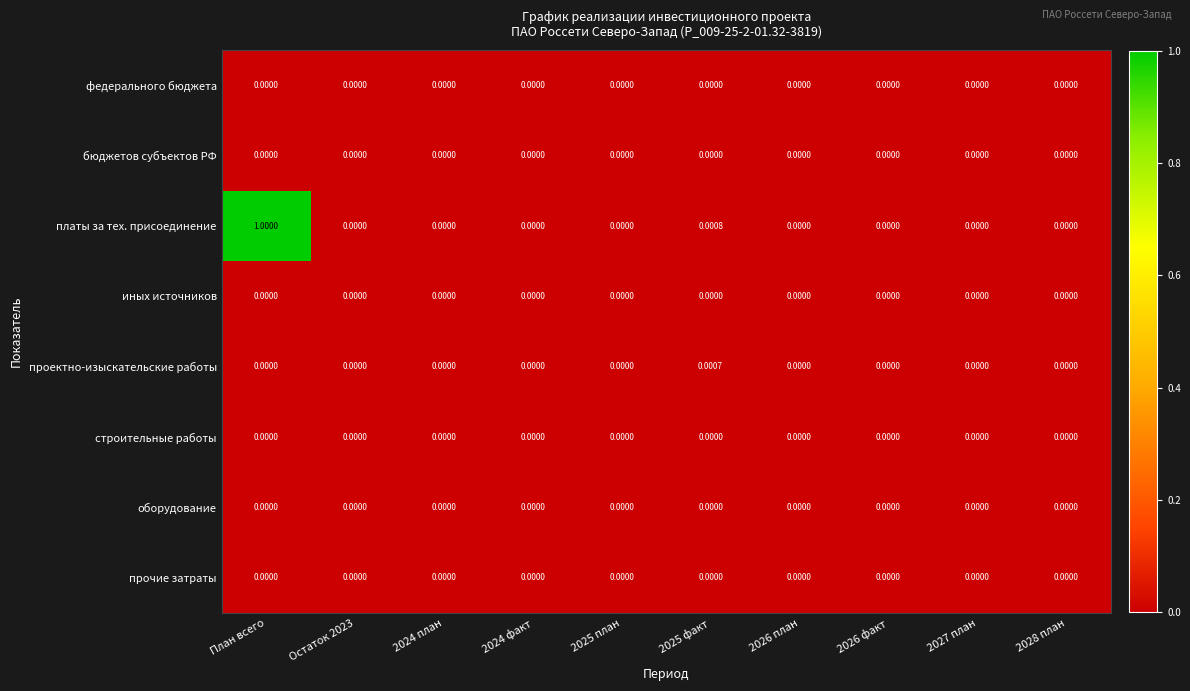

Which series has the widest spread of values?

платы за тех. присоединение